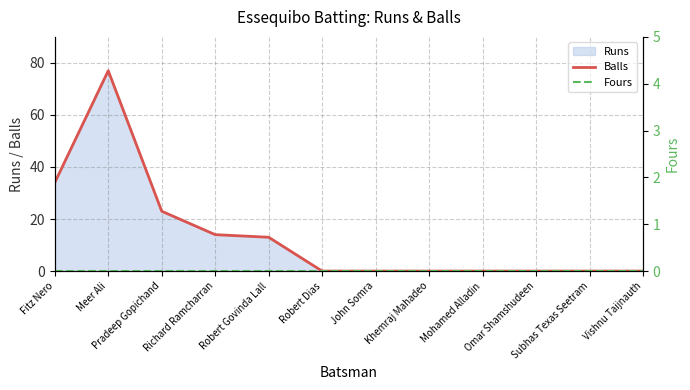

How many values in Balls are above zero?

5